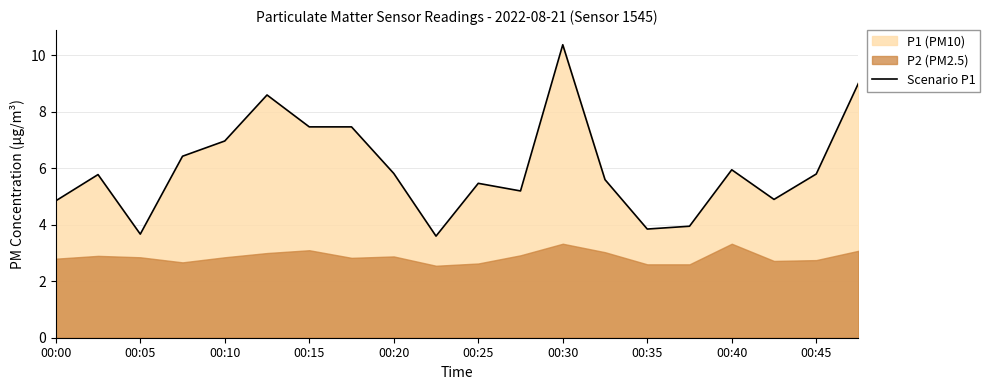

True or false: Scenario P1 has a value of 5.5 at 00:25.

True